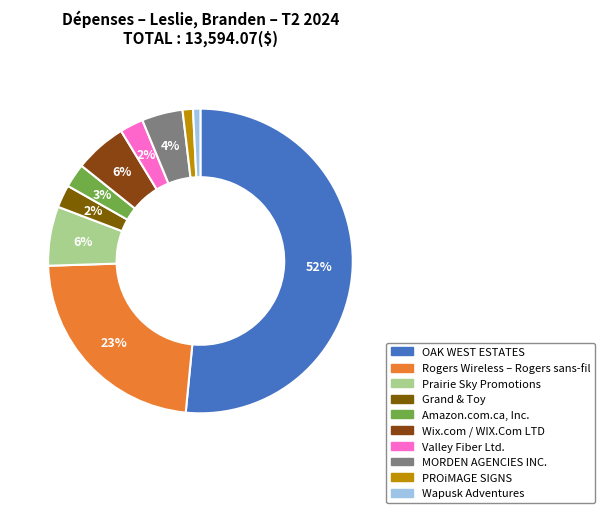

Is it true that Wapusk Adventures is 1% of the pie?

True